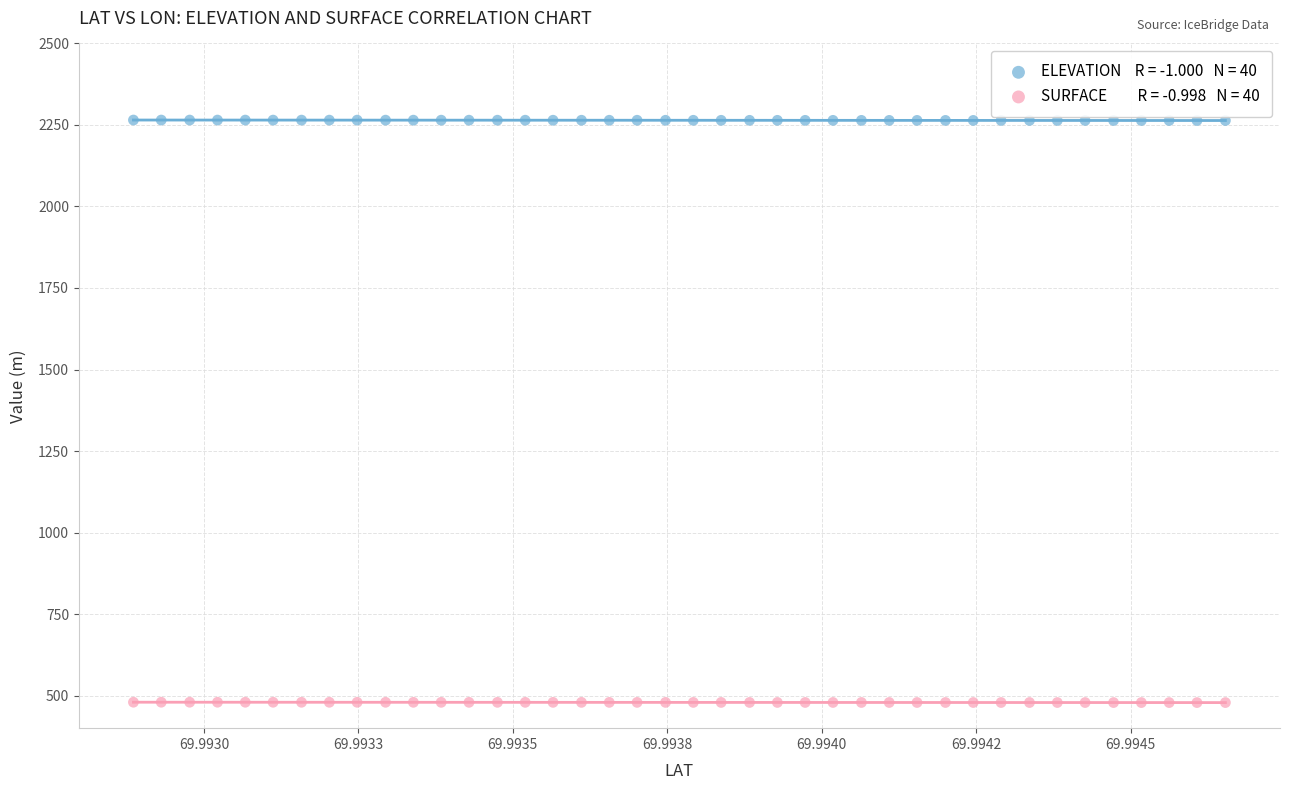

Across all data points, what is the range of Y values (max minus min)?

1786.6